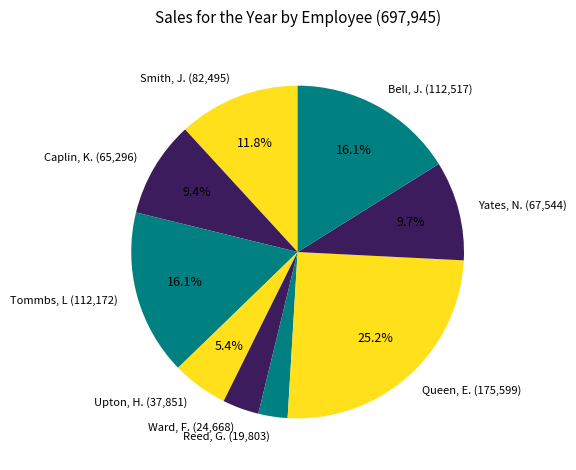

What is the ratio of the value at Reed, G. to the value at Upton, H.?

0.5